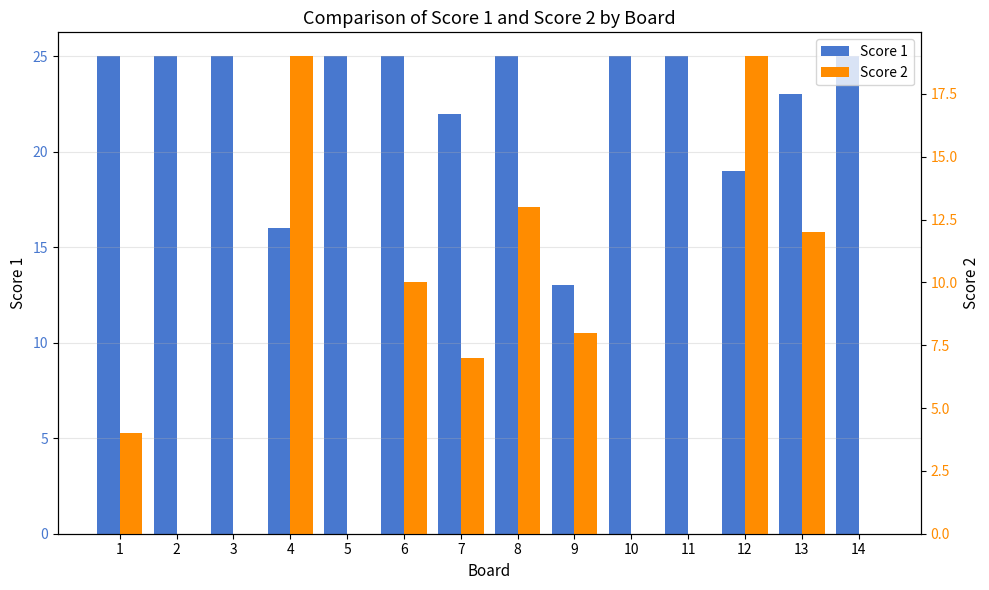

What is the spread (max minus min) of values at 10?

25